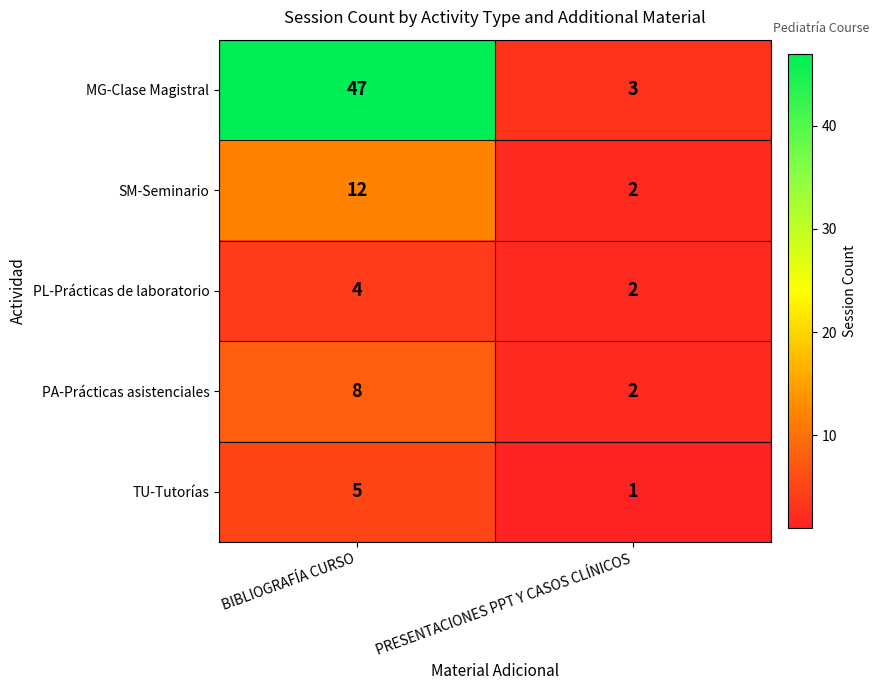

What is the difference between the maximum and minimum values in the PA-Prácticas asistenciales series?

6